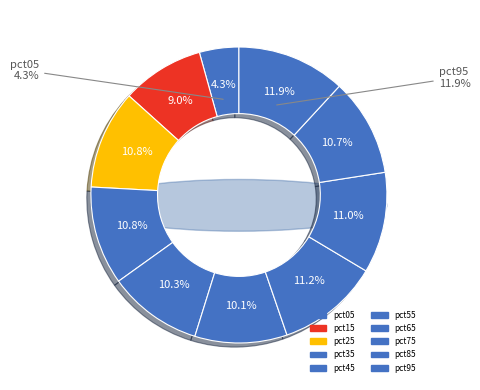

True or false: pct75 accounts for 11% of the total.

True